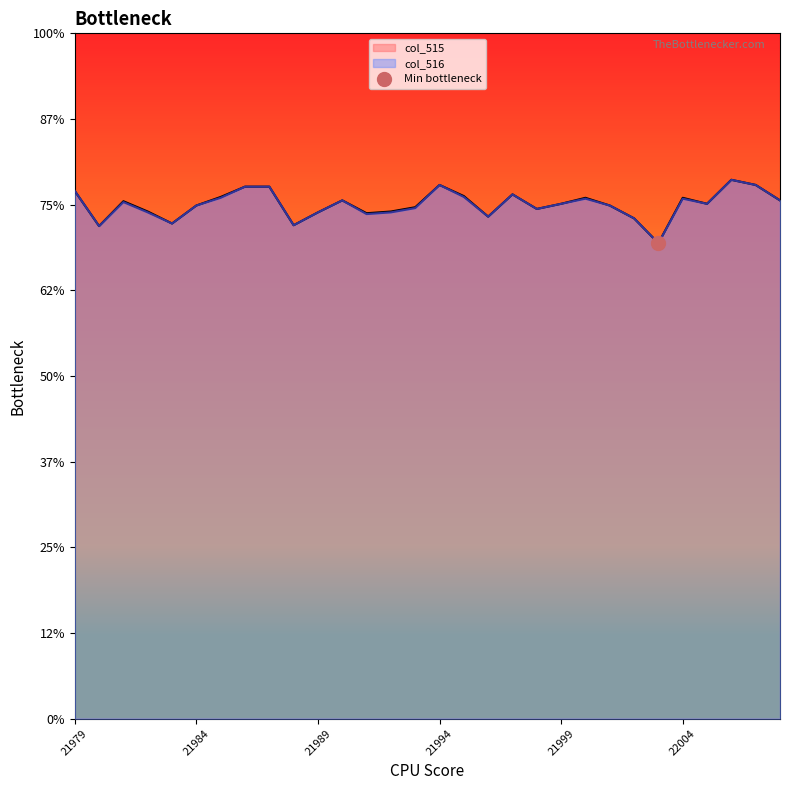

Reading left to right, list all the values displayed in this chart.

col_515: 21979=616	21980=575	21981=604	21982=592	21983=578	21984=599	21985=609	21986=621	21987=621	21988=576	21989=591	21990=605	21991=590	21992=592	21993=597	21994=623	21995=610	21996=586	21997=612	21998=595	21999=601	22000=608	22001=599	22002=584	22003=555	22004=608	22005=601	22006=629	22007=623	22008=605
col_516: 21979=616	21980=575	21981=603	21982=591	21983=578	21984=599	21985=608	21986=621	21987=621	21988=576	21989=591	21990=605	21991=589	21992=591	21993=596	21994=623	21995=609	21996=586	21997=612	21998=595	21999=601	22000=607	22001=599	22002=584	22003=555	22004=607	22005=601	22006=629	22007=623	22008=605